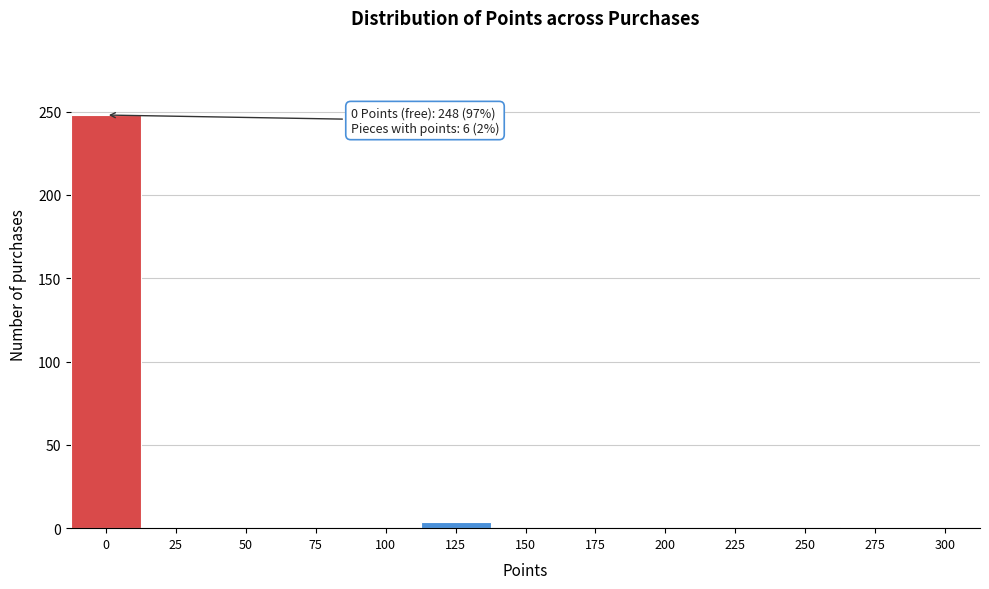

What is the sum of all values?

254